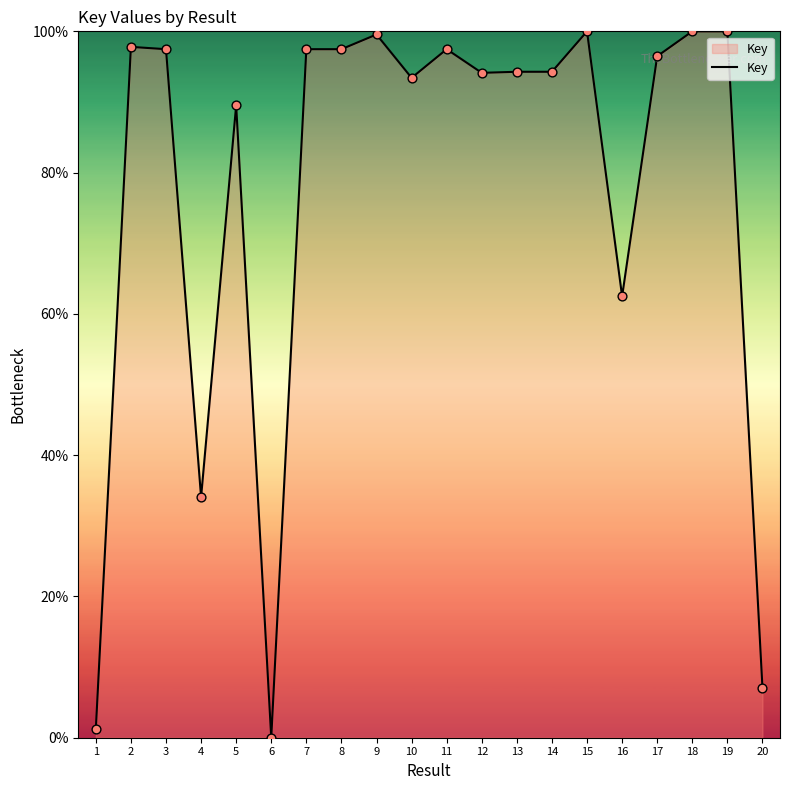

What is the change in value from 17 to 20?

-89.4